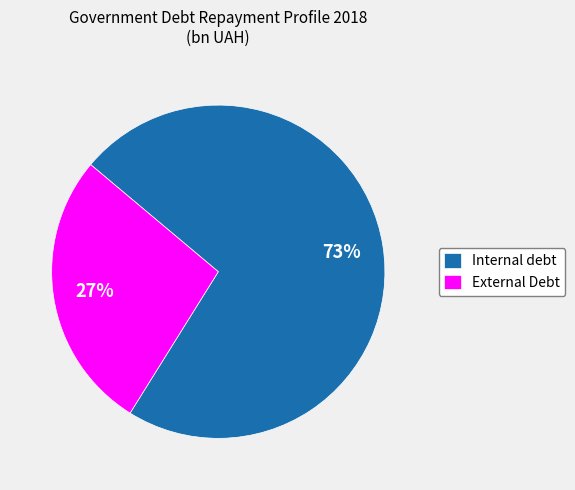

Is the sum of External Debt and Internal debt greater than half?

Yes